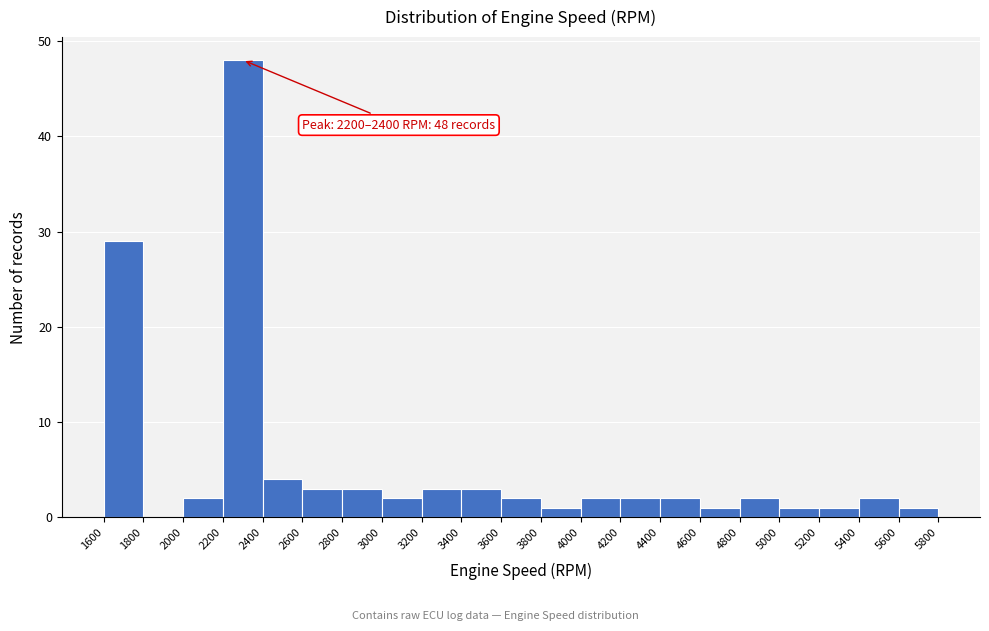

Which range on the x-axis has the tallest bar?

2200 to 2400